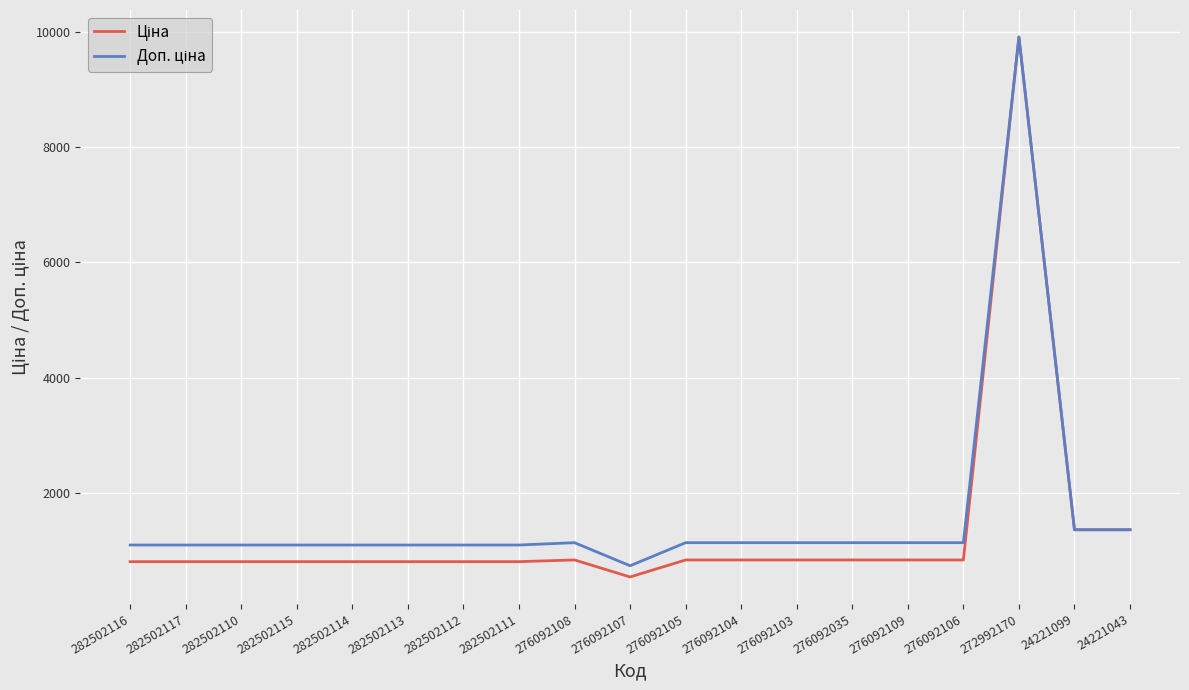

What is the spread (max minus min) of values at 276092104?

299.3